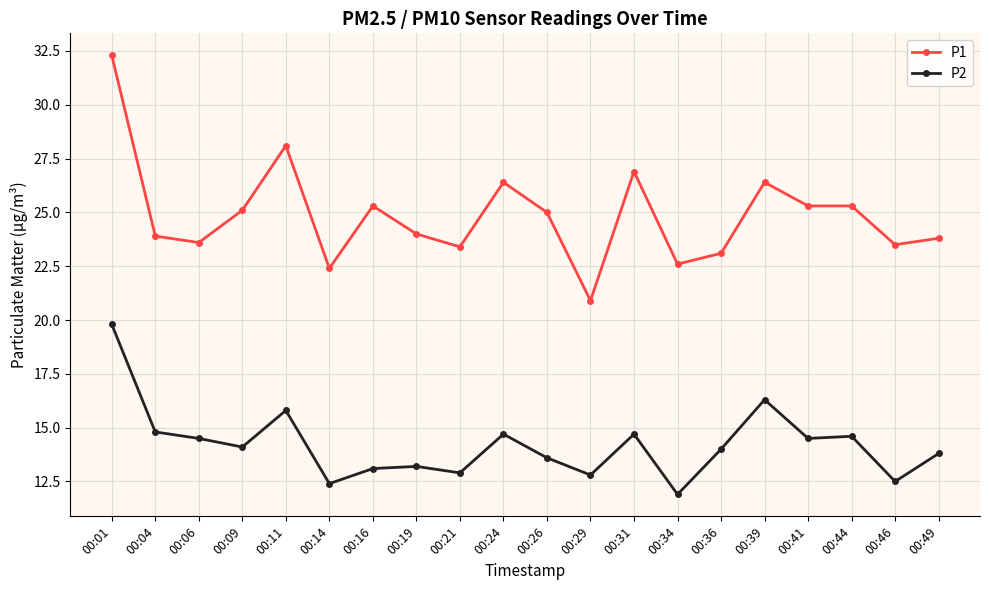

Reading left to right, list all the values displayed in this chart.

P1: 32.3	23.9	23.6	25.1	28.1	22.4	25.3	24.0	23.4	26.4	25.0	20.9	26.9	22.6	23.1	26.4	25.3	25.3	23.5	23.8
P2: 19.8	14.8	14.5	14.1	15.8	12.4	13.1	13.2	12.9	14.7	13.6	12.8	14.7	11.9	14.0	16.3	14.5	14.6	12.5	13.8